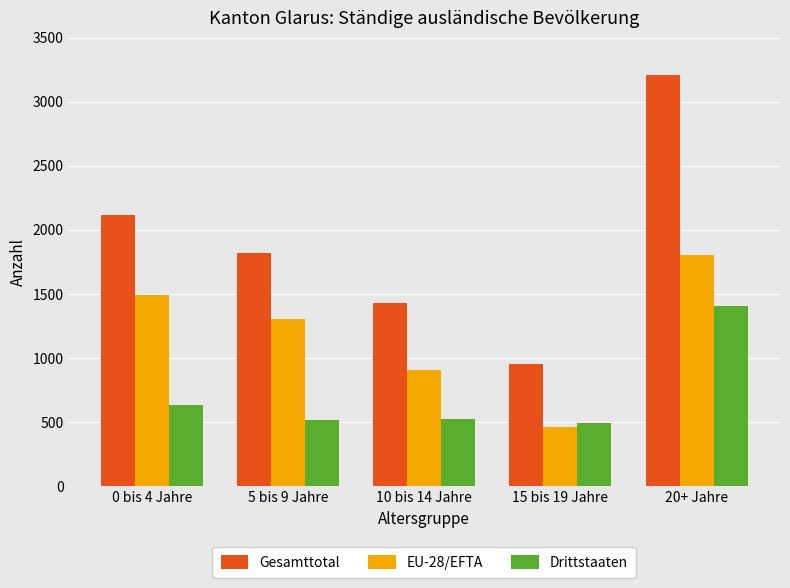

Which series has the widest spread of values?

Gesamttotal